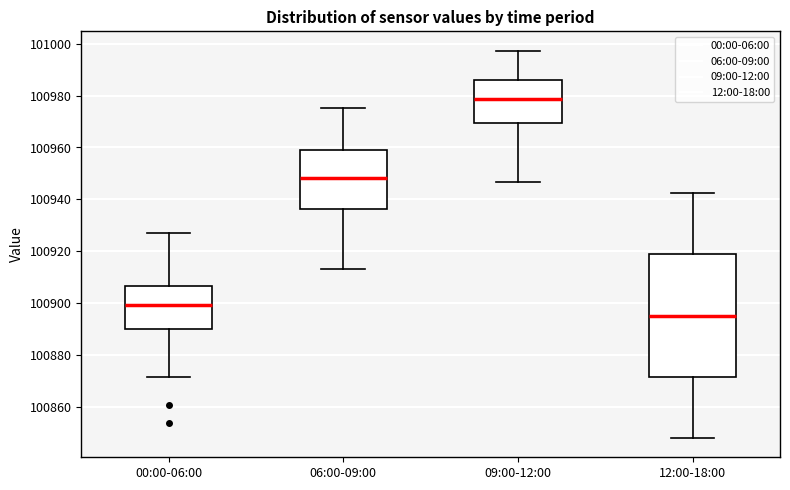

Comparing the boxes themselves (not the whiskers), which one is the tallest?

12:00-18:00